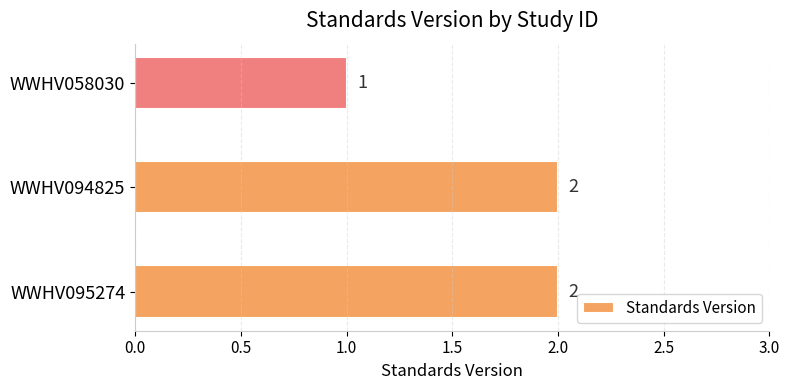

Reading bottom to top, list all the values displayed in this chart.

2	2	1